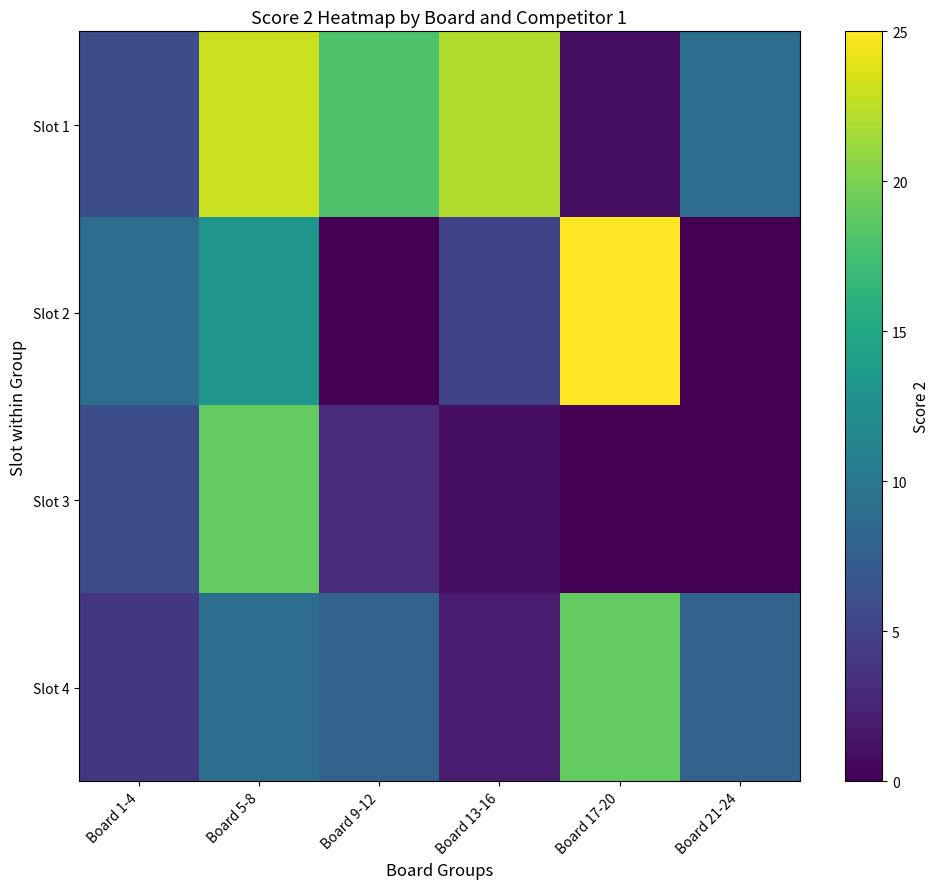

Reading left to right, what are all the values shown in this chart?

Slot 1: Board 1-4=6	Board 5-8=23	Board 9-12=18	Board 13-16=22	Board 17-20=1	Board 21-24=9
Slot 2: Board 1-4=9	Board 5-8=13	Board 9-12=0	Board 13-16=5	Board 17-20=25	Board 21-24=0
Slot 3: Board 1-4=6	Board 5-8=19	Board 9-12=3	Board 13-16=1	Board 17-20=0	Board 21-24=0
Slot 4: Board 1-4=4	Board 5-8=9	Board 9-12=8	Board 13-16=2	Board 17-20=19	Board 21-24=8